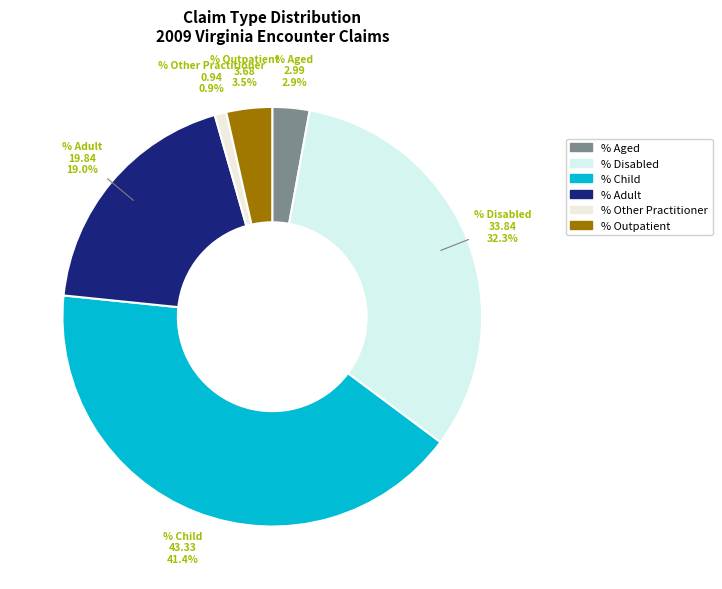

What is the smallest slice in the pie chart?

% Claims with Other Practitioner Services